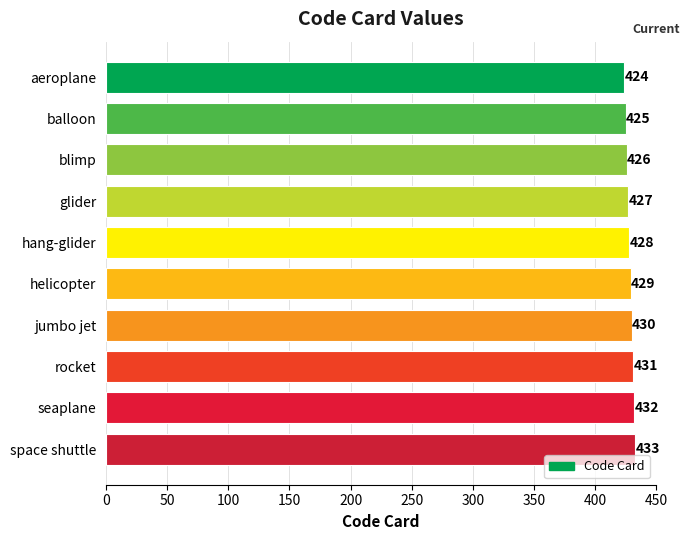

Count the number of data series in this chart.

1